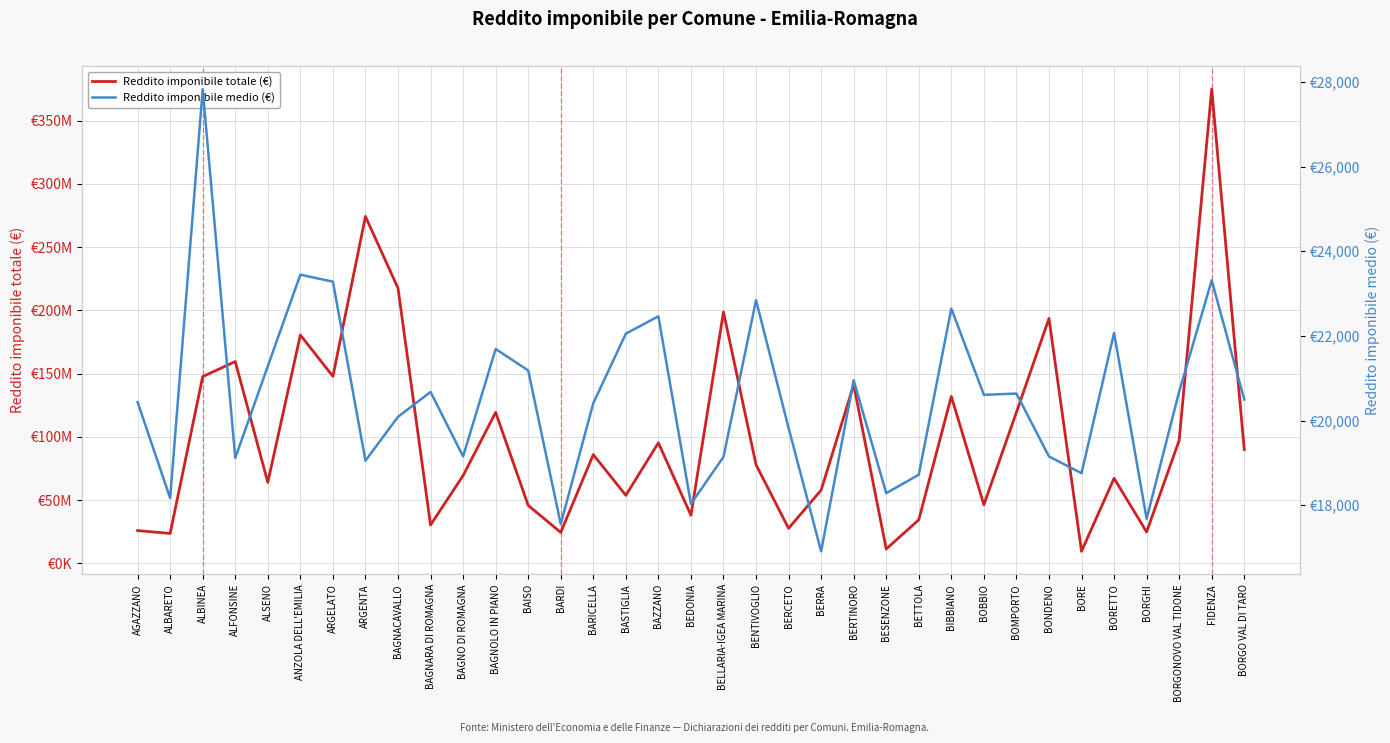

How many interior local valleys does the Reddito imponibile medio (€) series have?

11